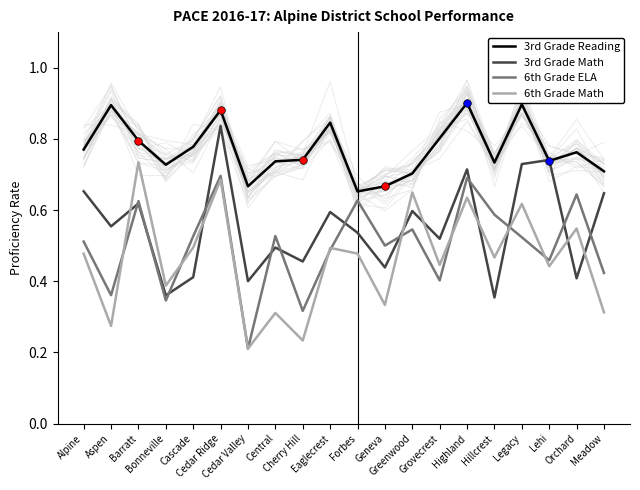

What is the total value across all series at Cedar Ridge?

3.1